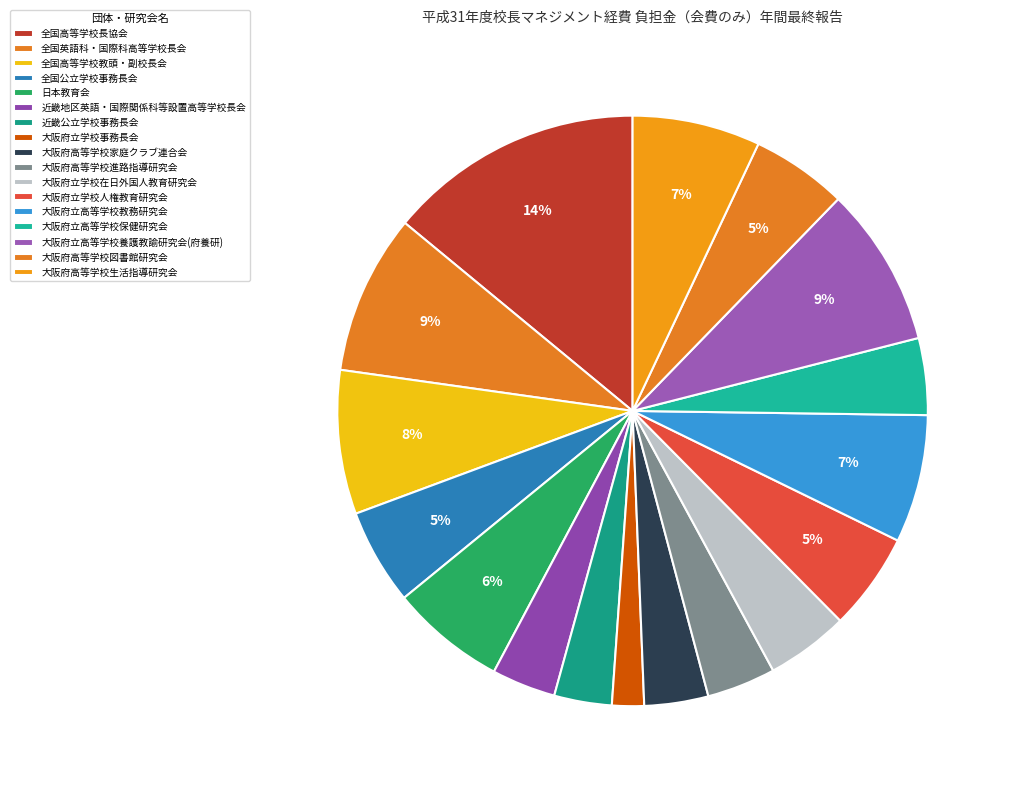

How many slices are in this pie chart?

17